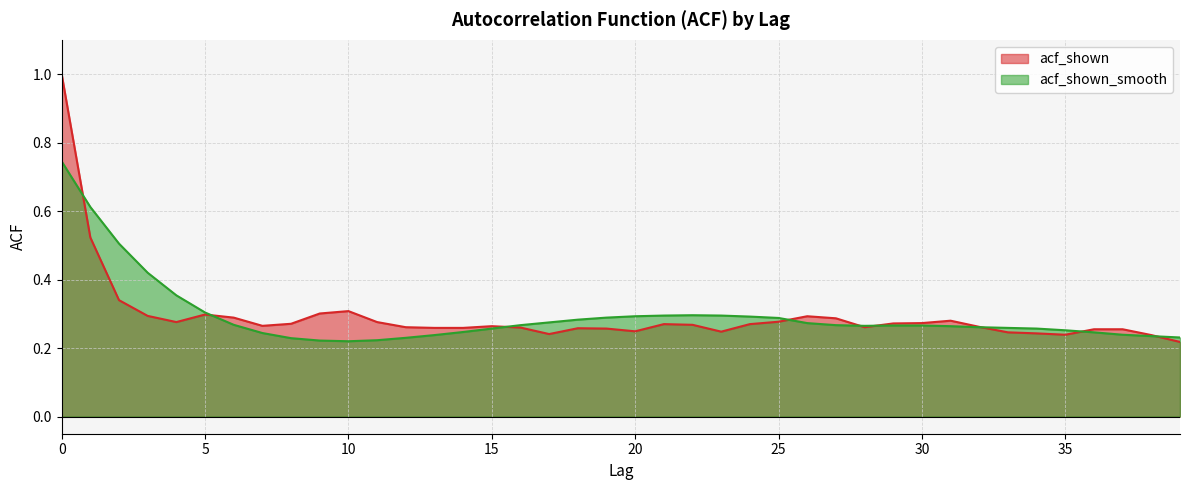

True or false: acf_shown has more than 2 points higher than both neighbors.

True